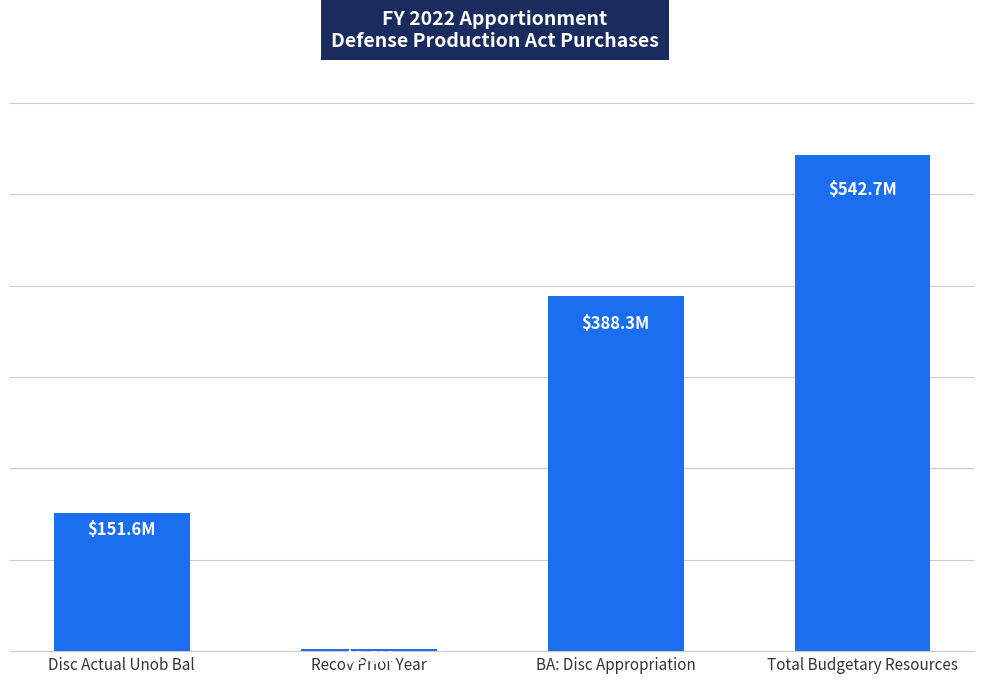

What is the label of the 1st bar from the right?

Total Budgetary Resources